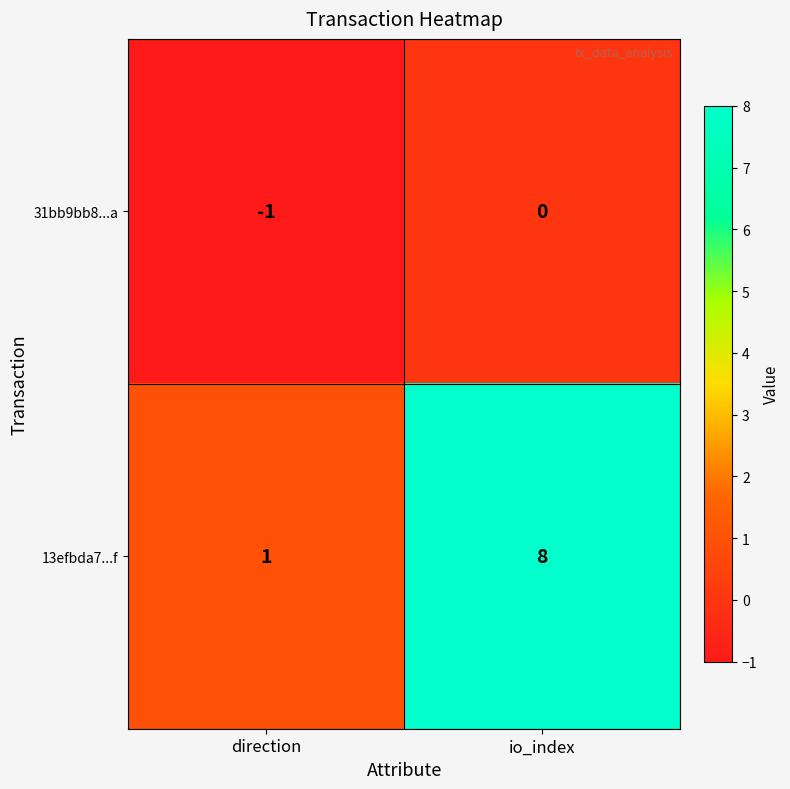

Rank the series by their average value, from lowest to highest.

31bb9bb8...a, 13efbda7...f